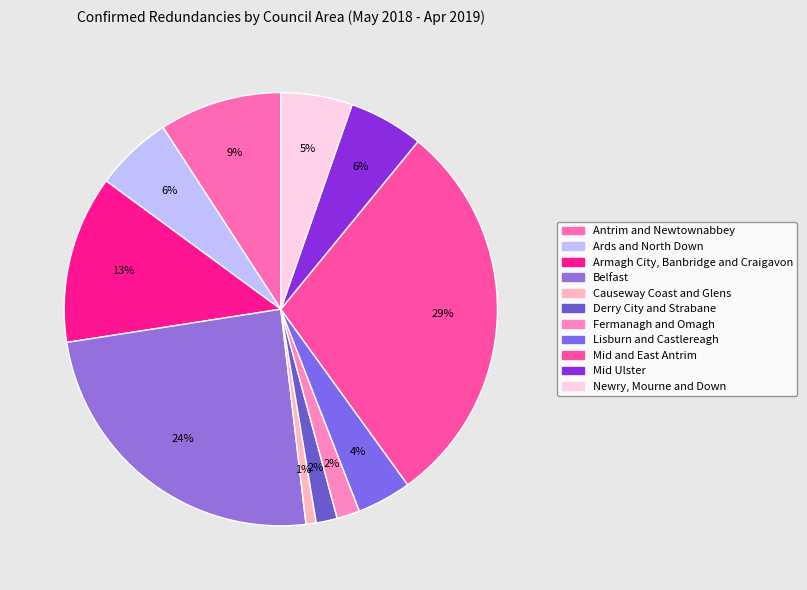

Is Mid and East Antrim the majority of the pie?

No